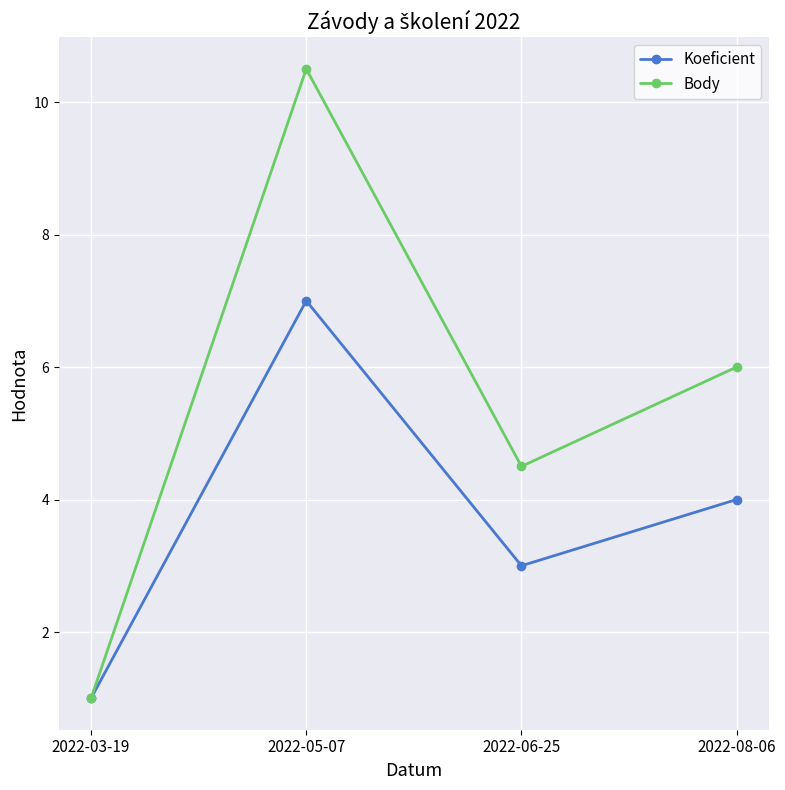

Reading left to right, what are all the values shown in this chart?

Koeficient: 2022-03-19=1.0	2022-05-07=7.0	2022-06-25=3.0	2022-08-06=4.0
Body: 2022-03-19=1.0	2022-05-07=10.5	2022-06-25=4.5	2022-08-06=6.0